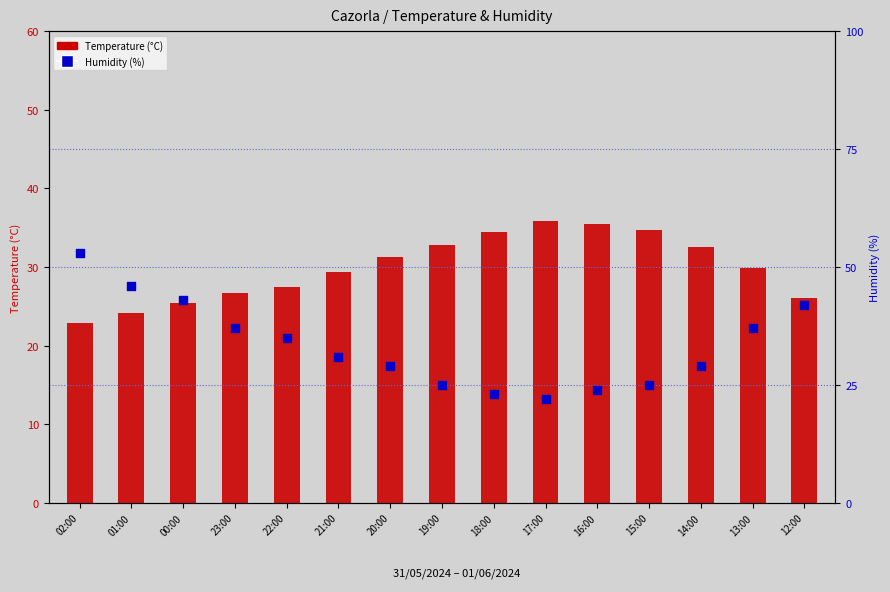

What is the total value across all series at 02:00?

75.9